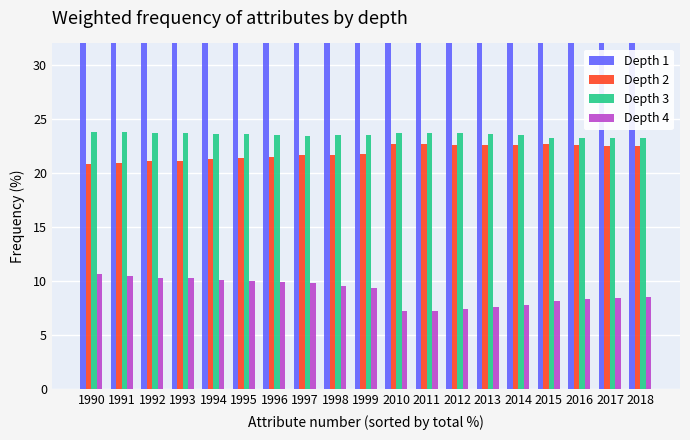

Is it true that Depth 2 equals 13.7 at 1994?

False